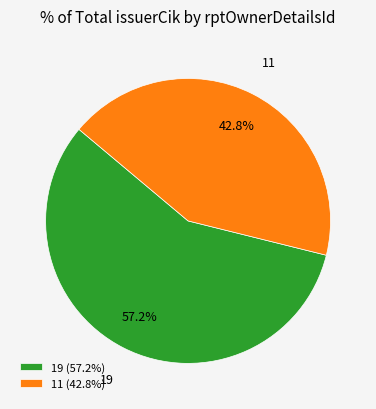

To the nearest percent, what portion does 11 represent?

43%